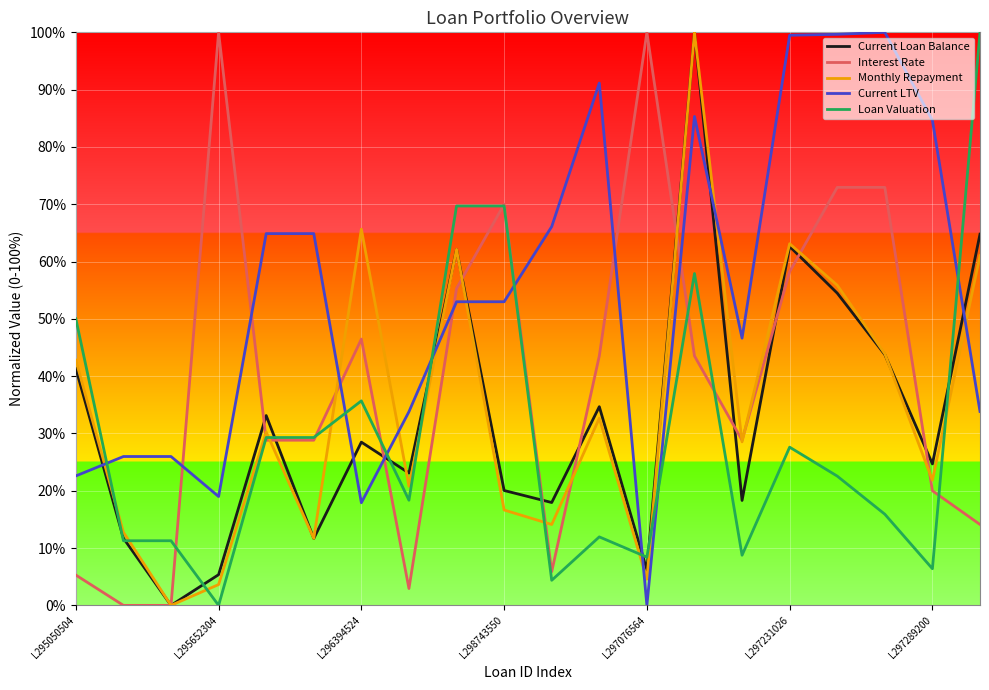

What is the greatest value displayed?

1.0